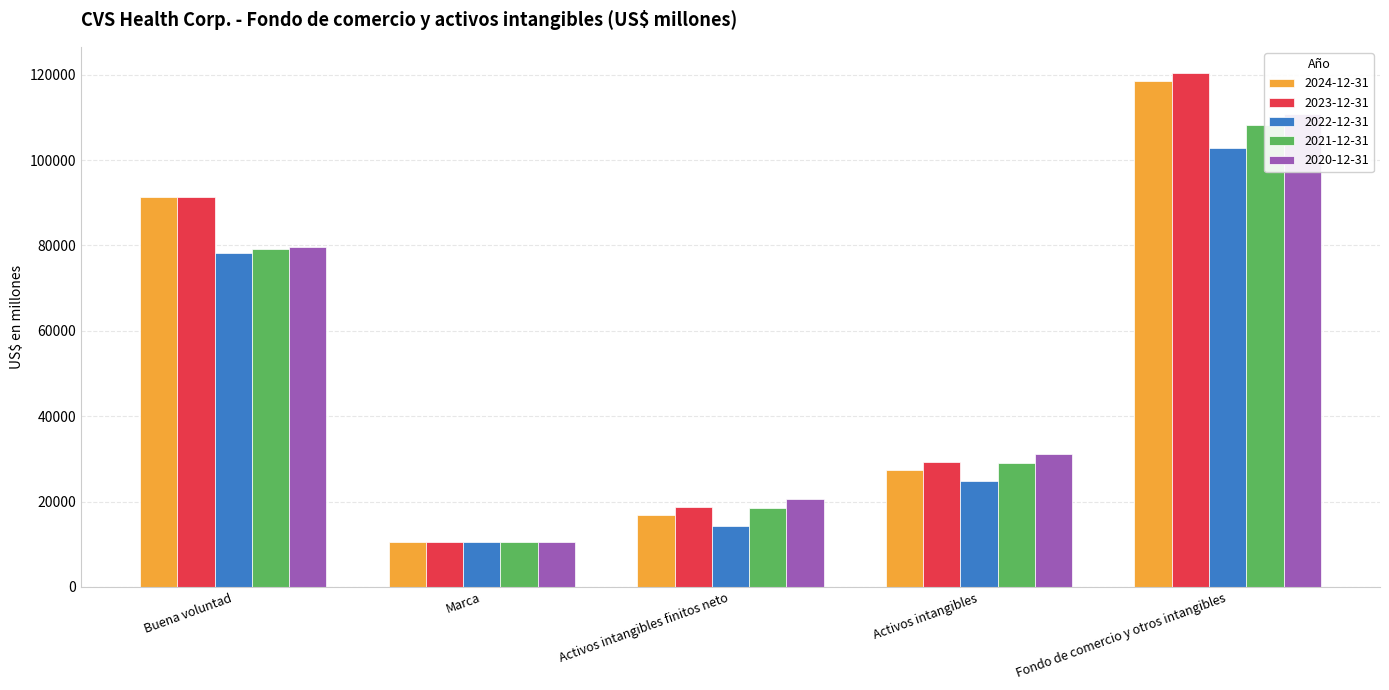

Where is 2021-12-31 nearest to the value 59322?

Buena voluntad